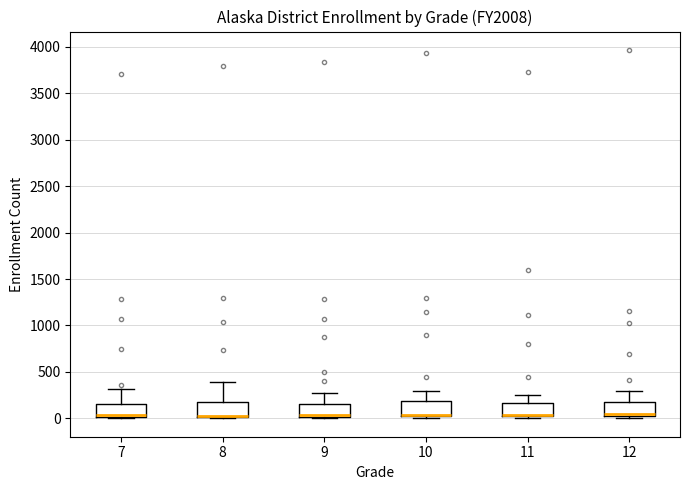

Reading left to right, read every box against the y-axis: the position of its median line, the range the box covers, and the ends of its whiskers. The values are not printed on the chart, so give them approximately, as read against the axis.

7: median 50 (drawn on the box's lower edge), box 0 to 150, whiskers 0 (just below the box's lower edge) to 300
8: median 50 (drawn on the box's lower edge), box 0 to 200, whiskers 0 to 400
9: median 50, box 0 to 150, whiskers 0 to 250
10: median 50 (drawn on the box's lower edge), box 0 to 200, whiskers 0 (just below the box's lower edge) to 300
11: median 50 (drawn on the box's lower edge), box 0 to 150, whiskers 0 (just below the box's lower edge) to 250
12: median 50, box 0 to 150, whiskers 0 (just below the box's lower edge) to 300